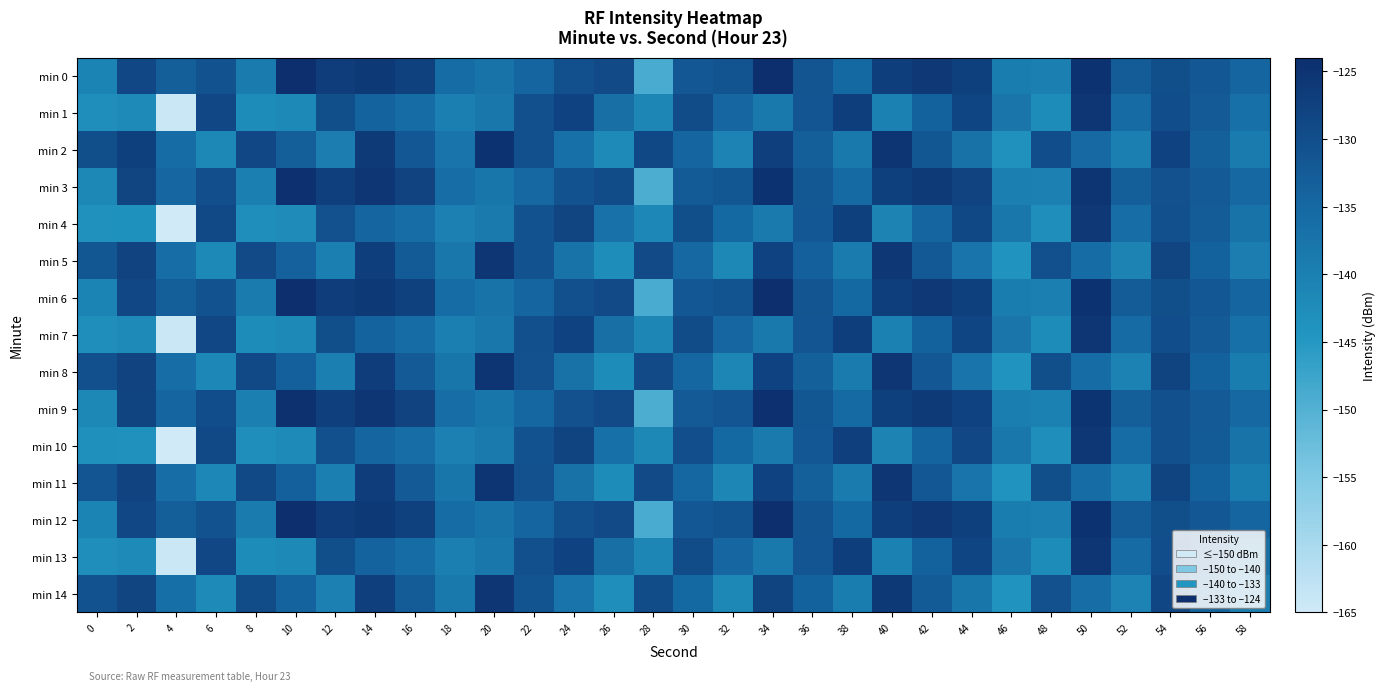

Which has a higher value, 56 or 46?

56